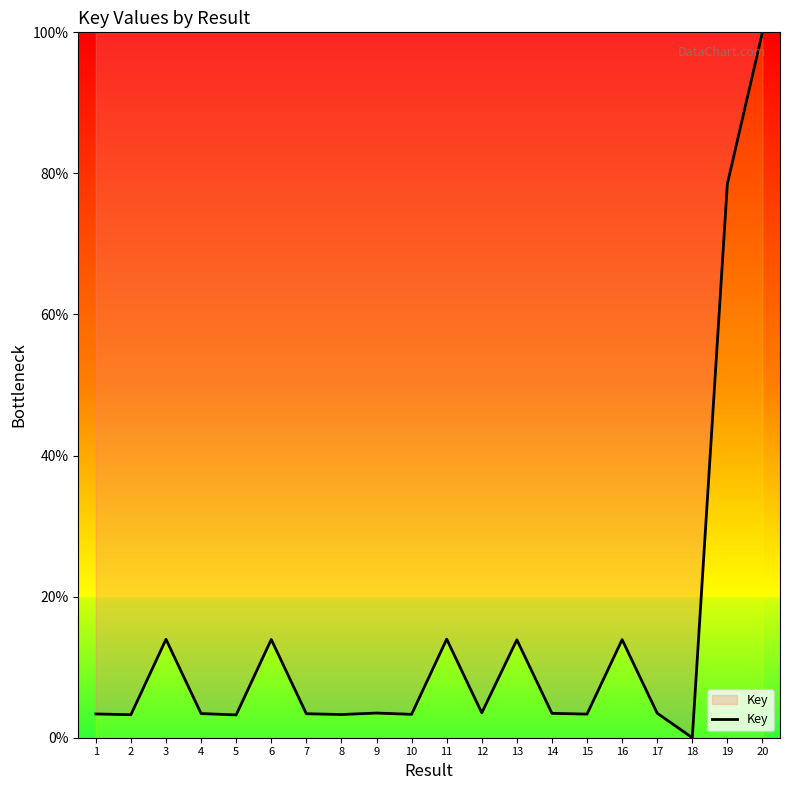

What is the maximum value shown in the chart?

100.0